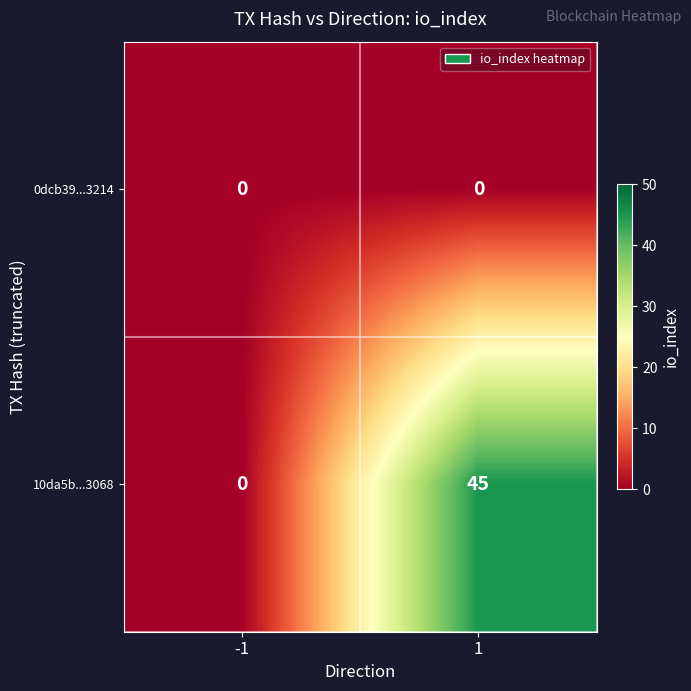

What is the maximum value shown in the chart?

45